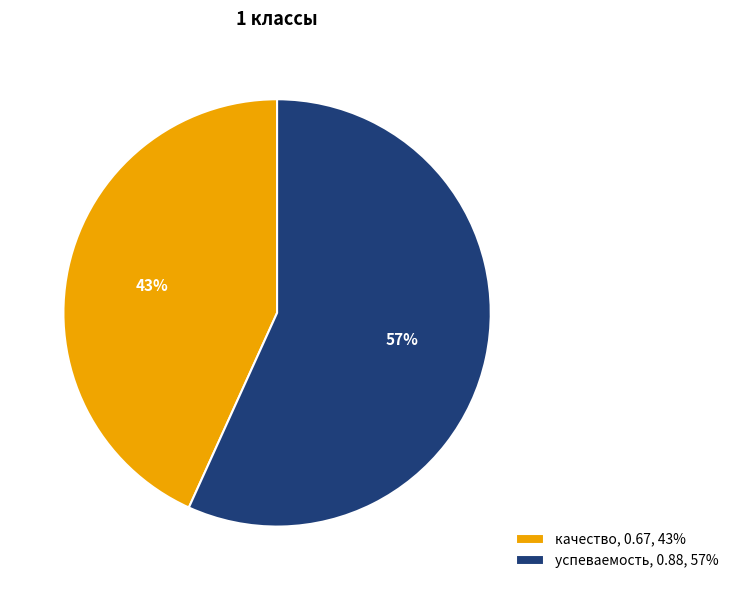

How many slices are in this pie chart?

2